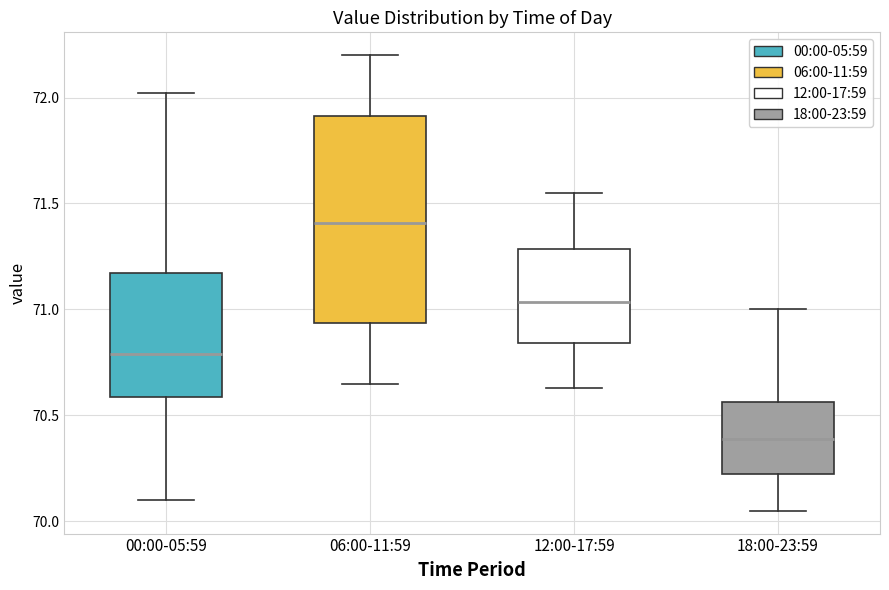

Reading left to right, read every box against the y-axis: the position of its median line, the range the box covers, and the ends of its whiskers. The values are not printed on the chart, so give them approximately, as read against the axis.

00:00-05:59: median 70.80, box 70.60 to 71.15, whiskers 70.10 to 72.00
06:00-11:59: median 71.40, box 70.95 to 71.90, whiskers 70.65 to 72.20
12:00-17:59: median 71.05, box 70.85 to 71.30, whiskers 70.65 to 71.55
18:00-23:59: median 70.40, box 70.20 to 70.55, whiskers 70.05 to 71.00